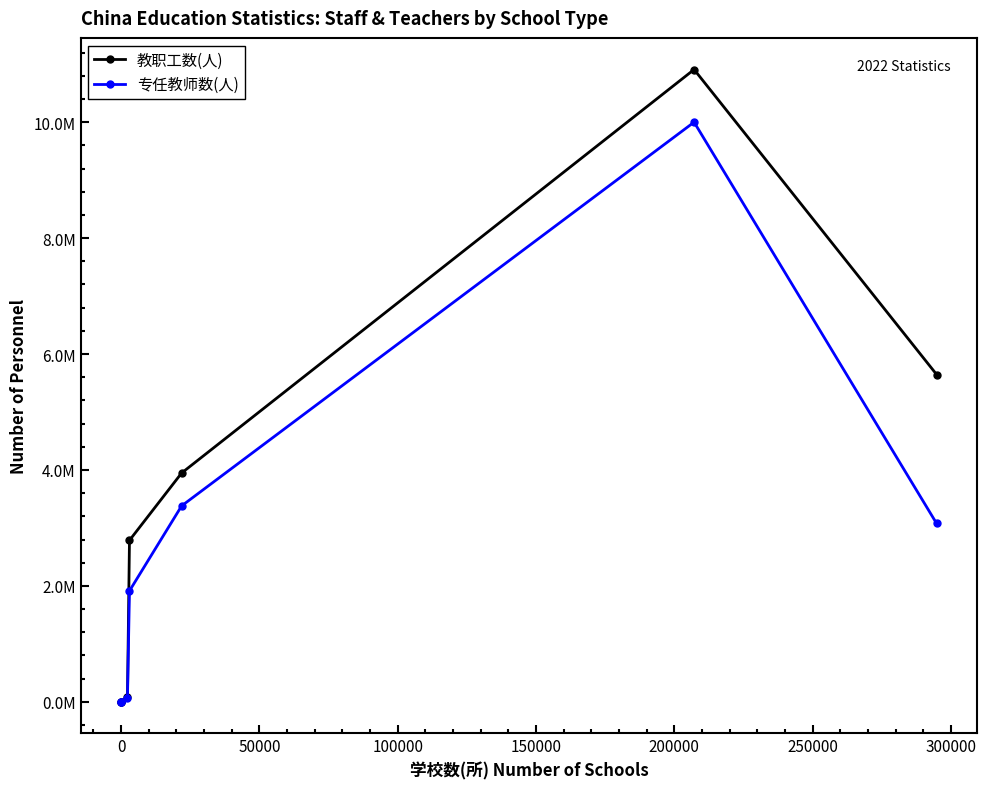

What are all the series names shown in the legend?

教职工数(人), 专任教师数(人)